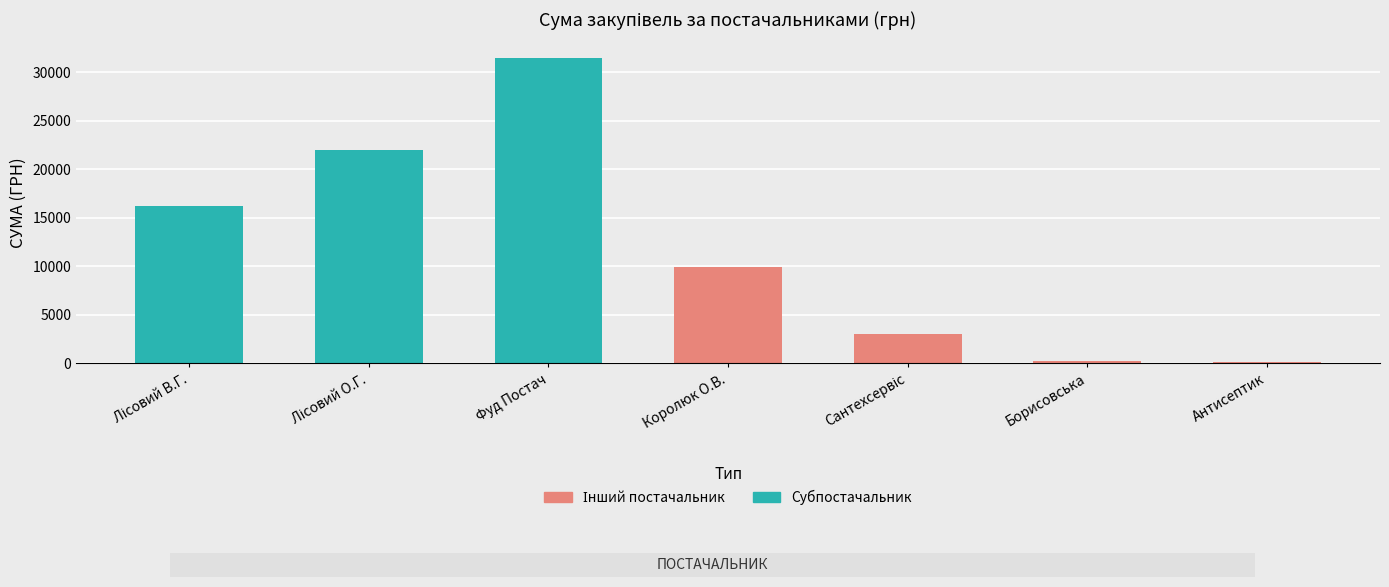

What is the maximum value shown in the chart?

31506.5